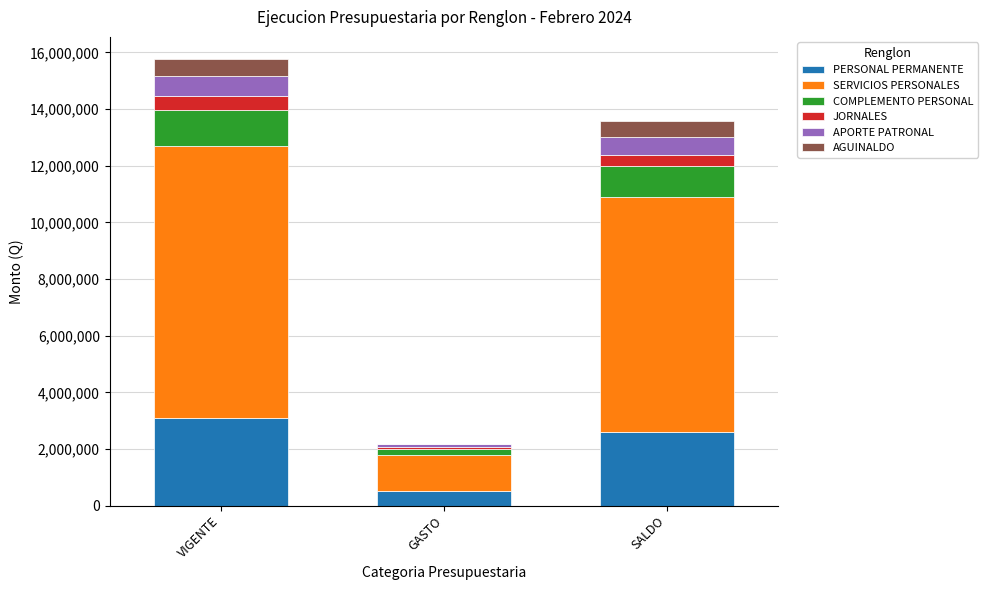

At which category is the sum across all series the highest?

VIGENTE